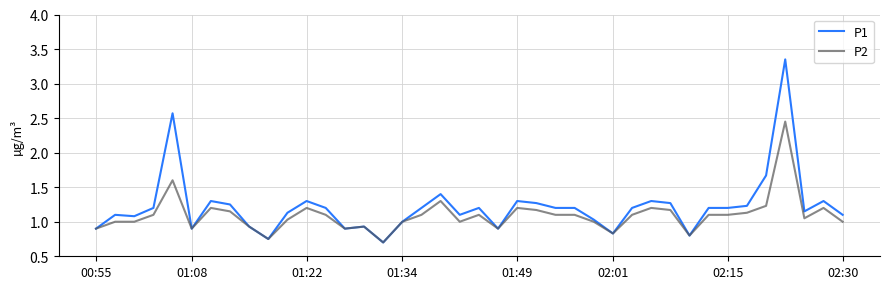

Which series has the widest spread of values?

P1